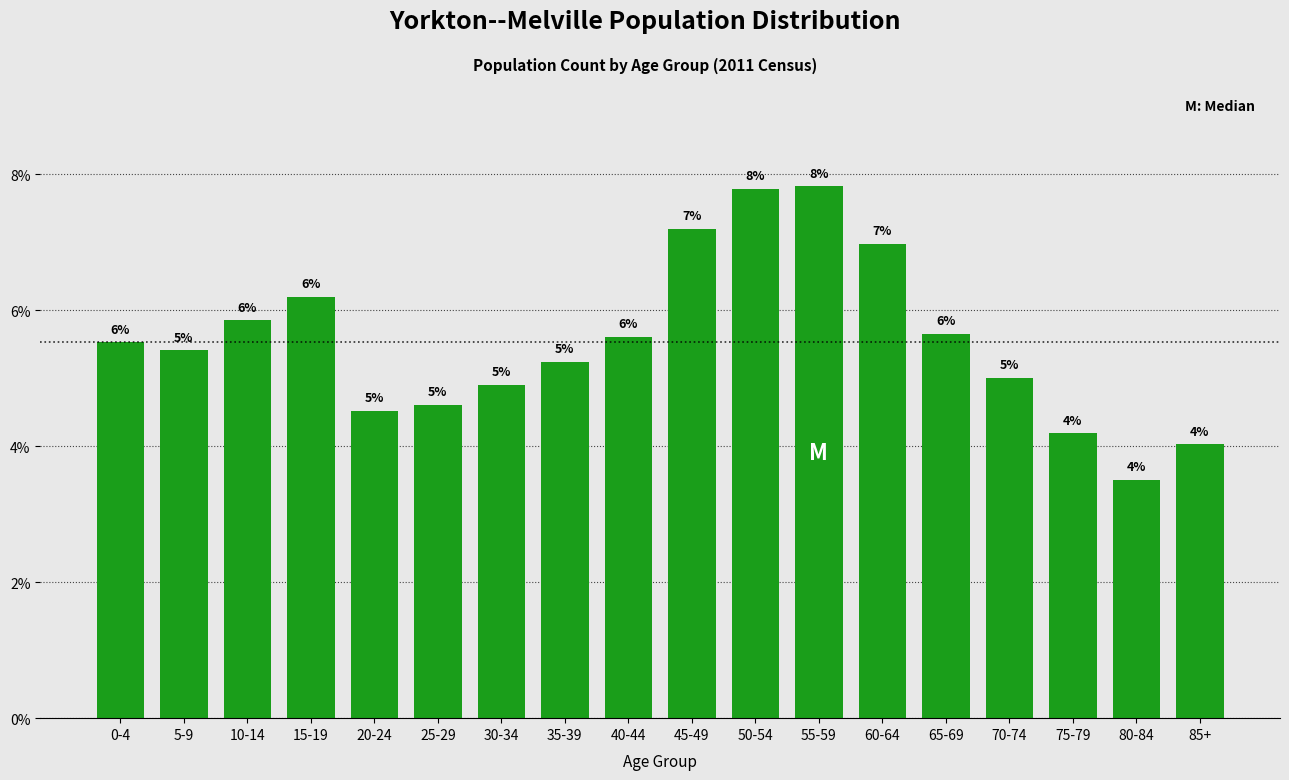

Read the value at 85+.

4.0